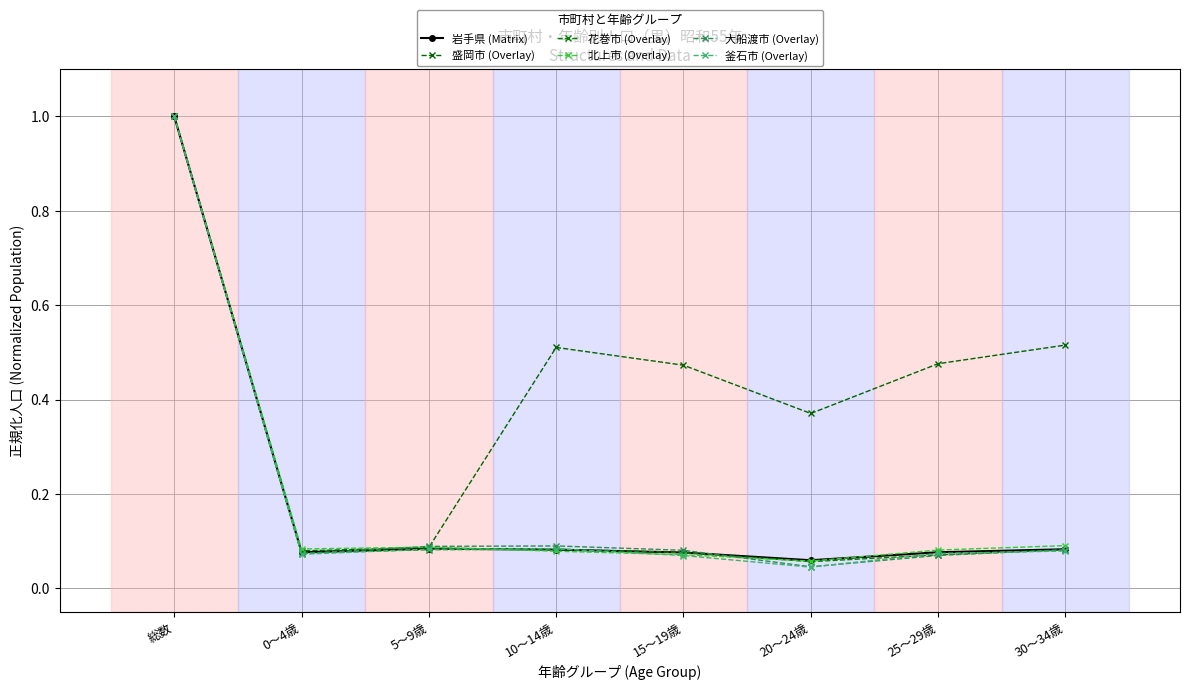

Which has a higher value, 5～9歳 or 0～4歳?

5～9歳